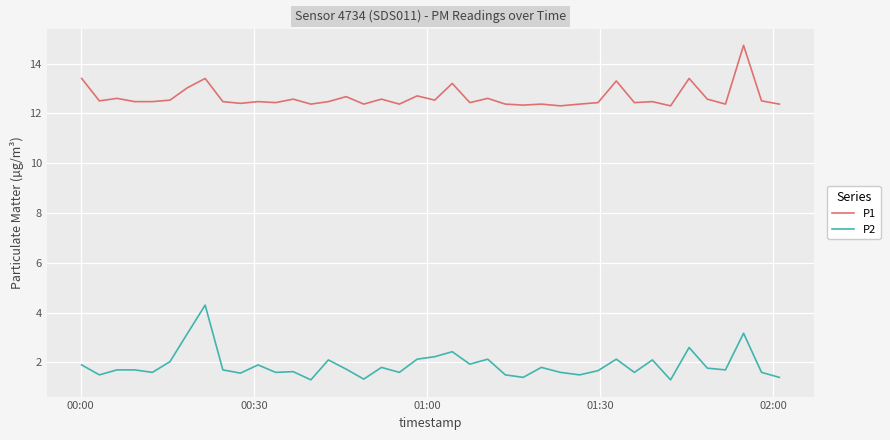

Which series has the largest total across all categories?

P1